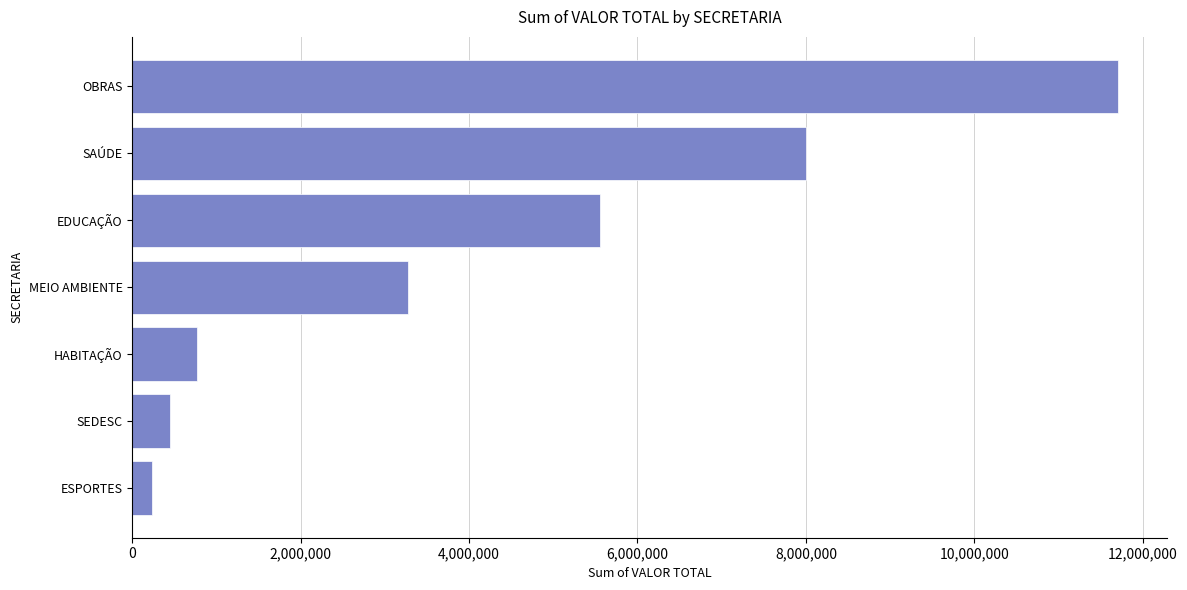

Is it true that the value at OBRAS is 15990889?

False